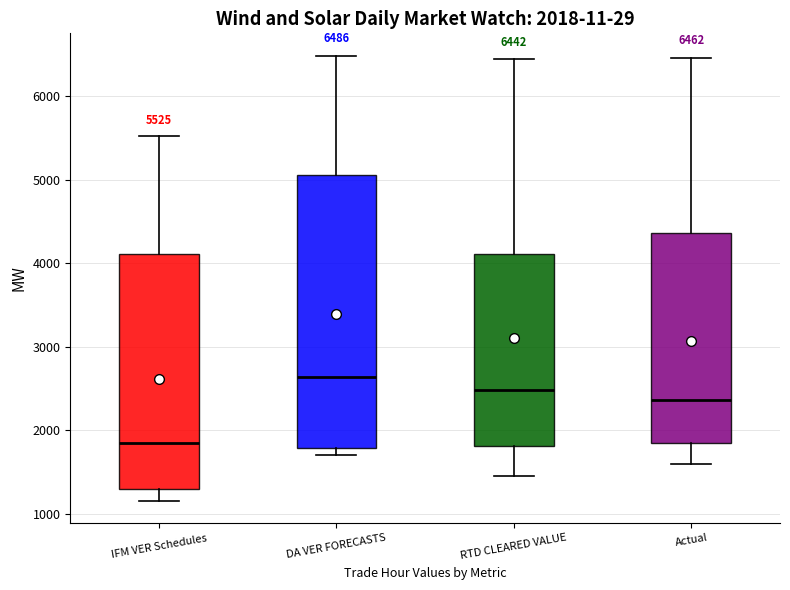

Which box's median line is the lowest?

IFM VER Schedules